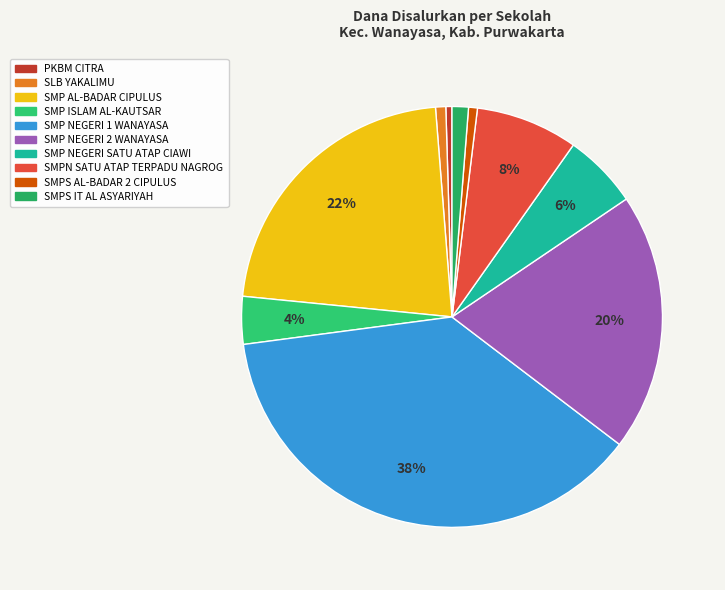

True or false: SMPN SATU ATAP TERPADU NAGROG accounts for 15% of the total.

False